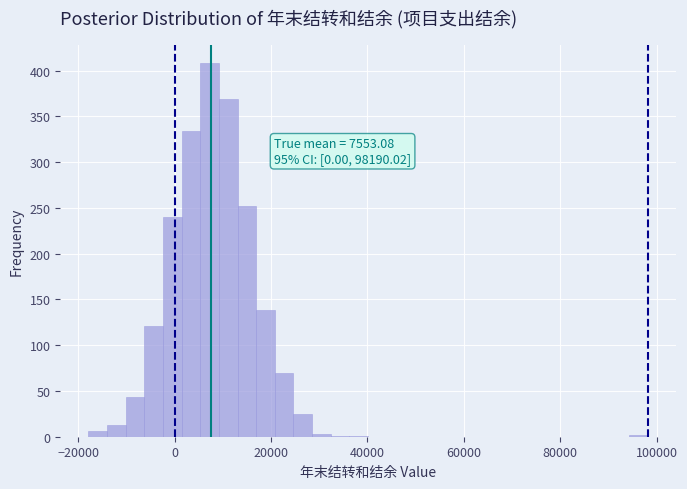

Around what value on the x-axis is the tallest bar? Give the approximate position of its centre, as read against the axis.

8000